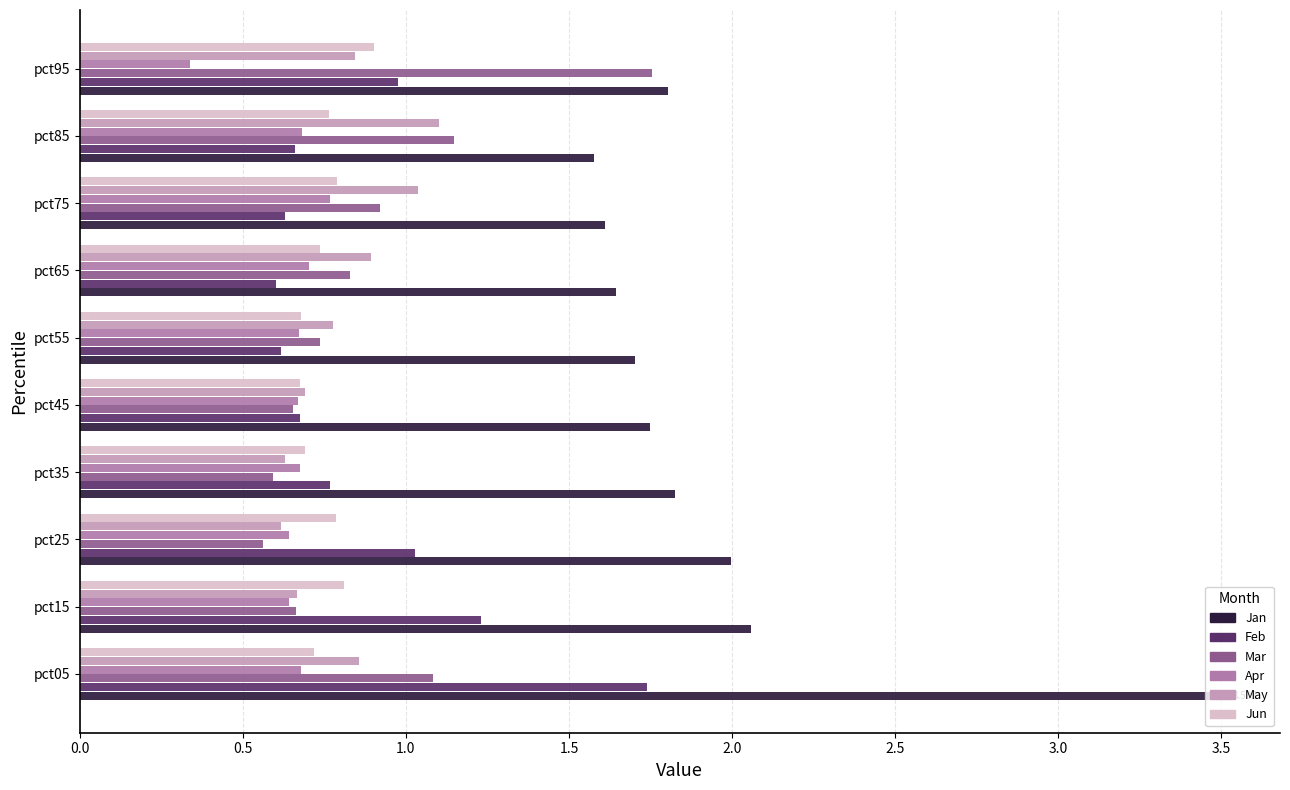

Which series has the widest spread of values?

Jan